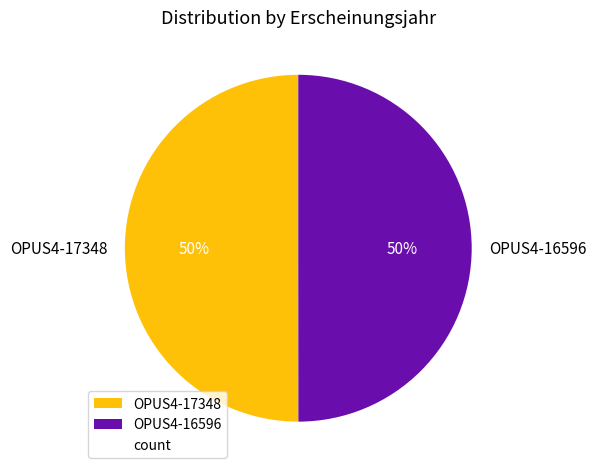

What is the ratio of the value at OPUS4-16596 to the value at OPUS4-17348?

1.0